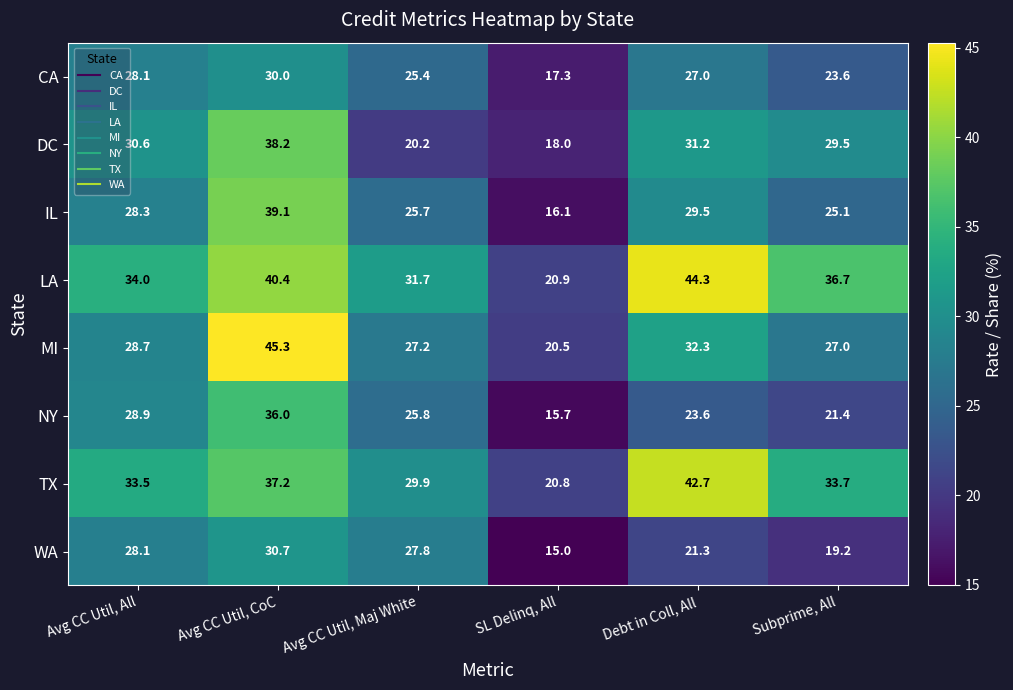

The value of IL at Avg CC Util, CoC is 54.4. True or false?

False